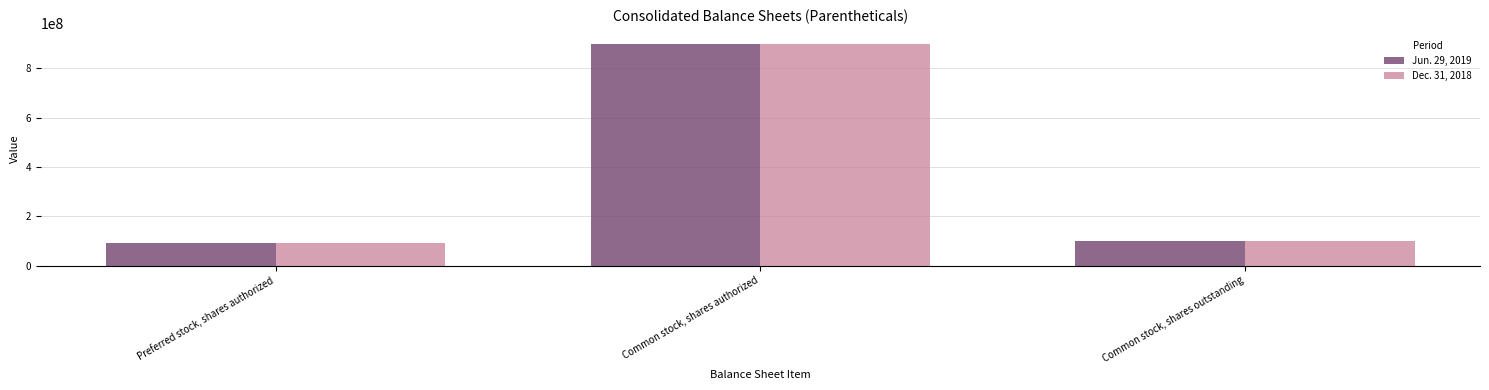

Which category has the highest value in the Jun. 29, 2019 series?

Common stock, shares authorized